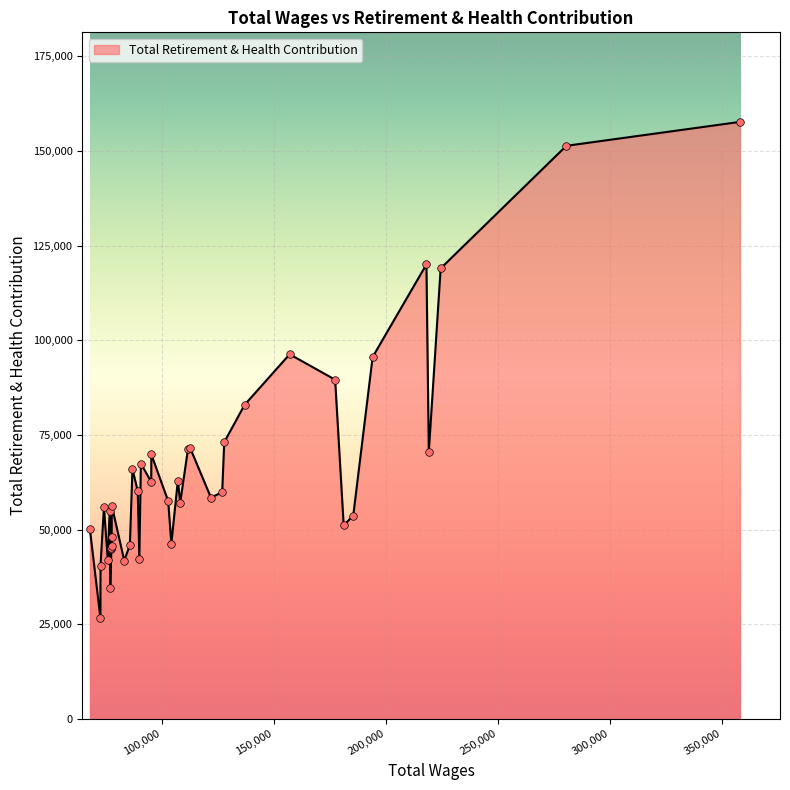

What is the greatest value displayed?

157655